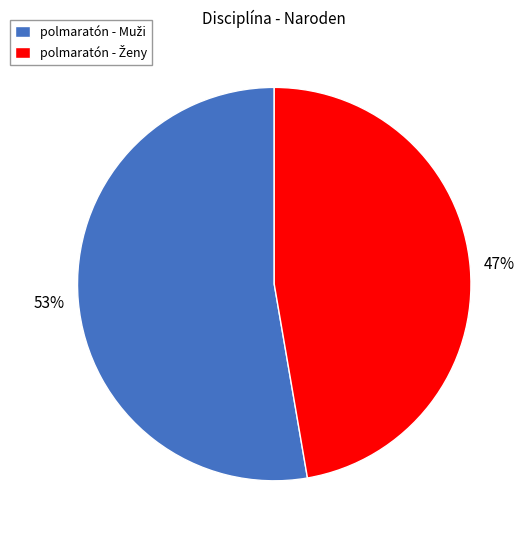

How many slices are in this pie chart?

2